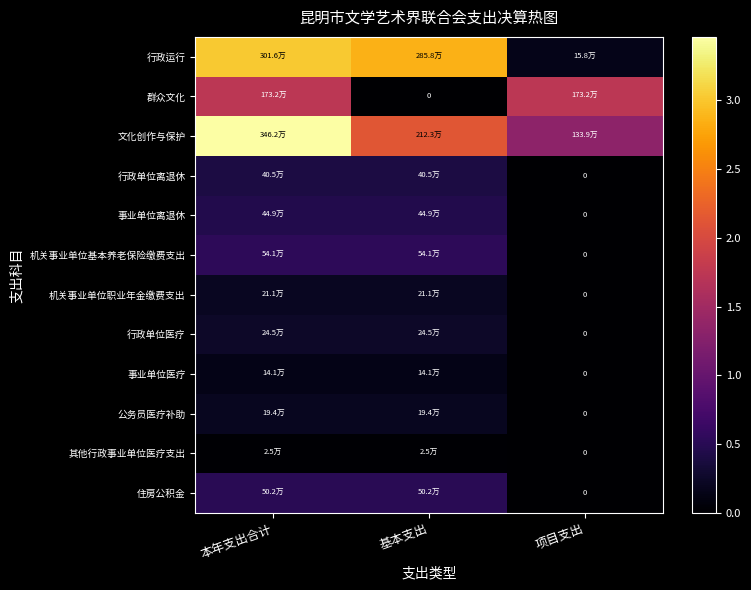

Read the 住房公积金 value at 本年支出合计.

502151.0